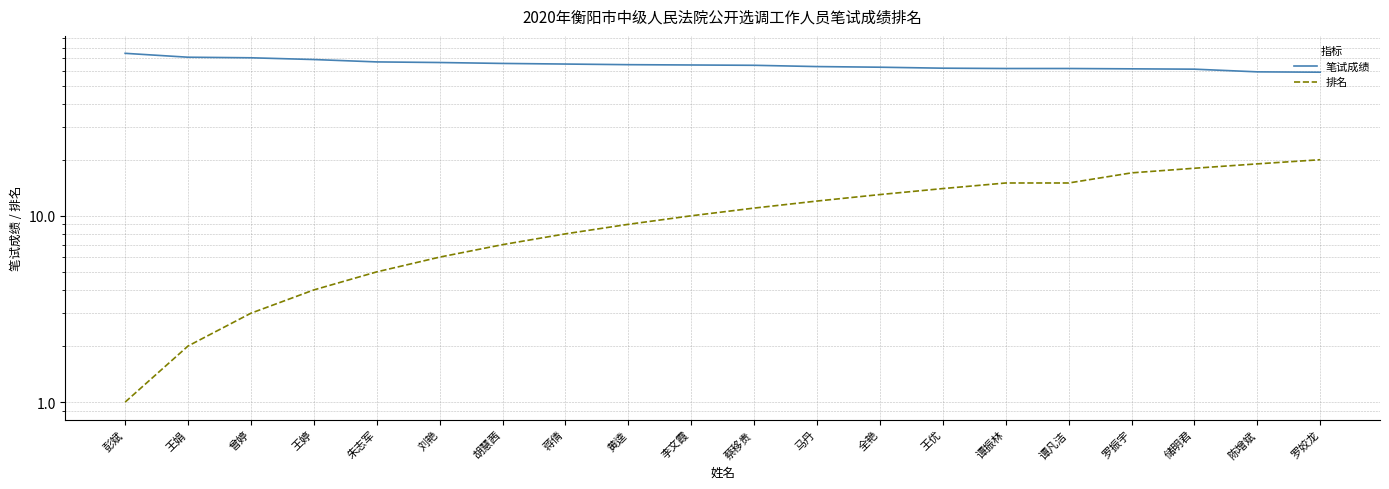

True or false: 排名 has more than 0 points higher than both neighbors.

False